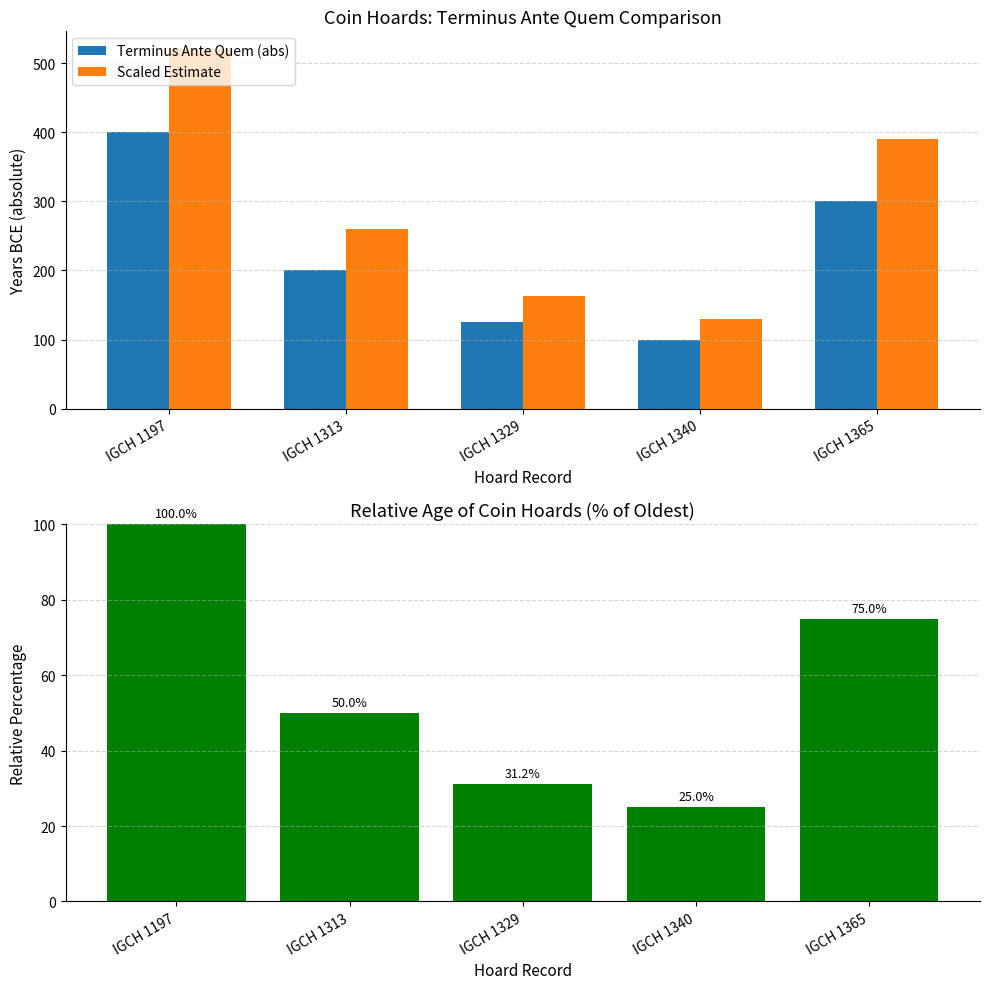

What is the difference between the highest and lowest values at IGCH 1329?

131.3